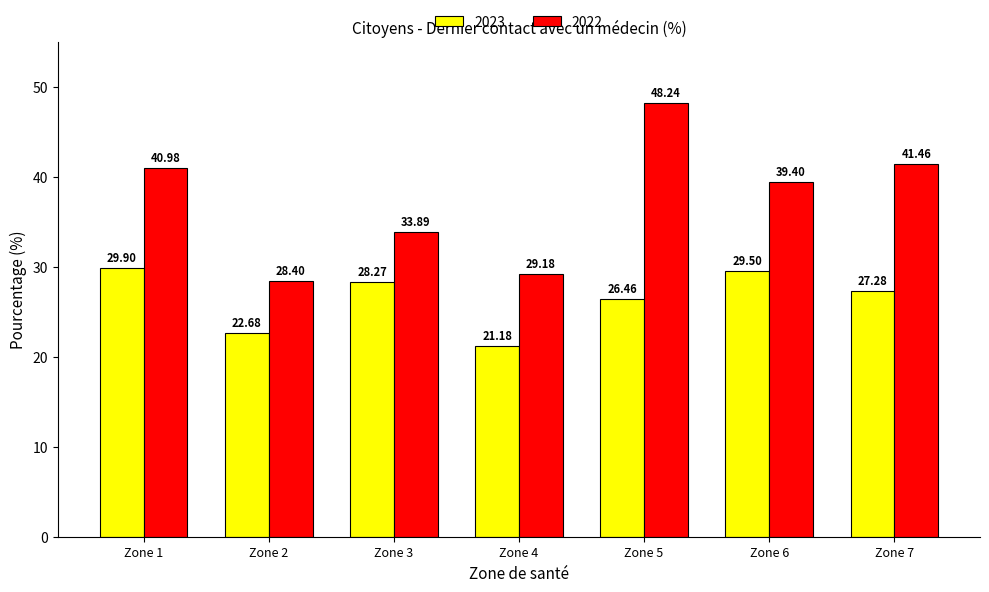

The value of 2022 at Zone 1 is 17.1. True or false?

False